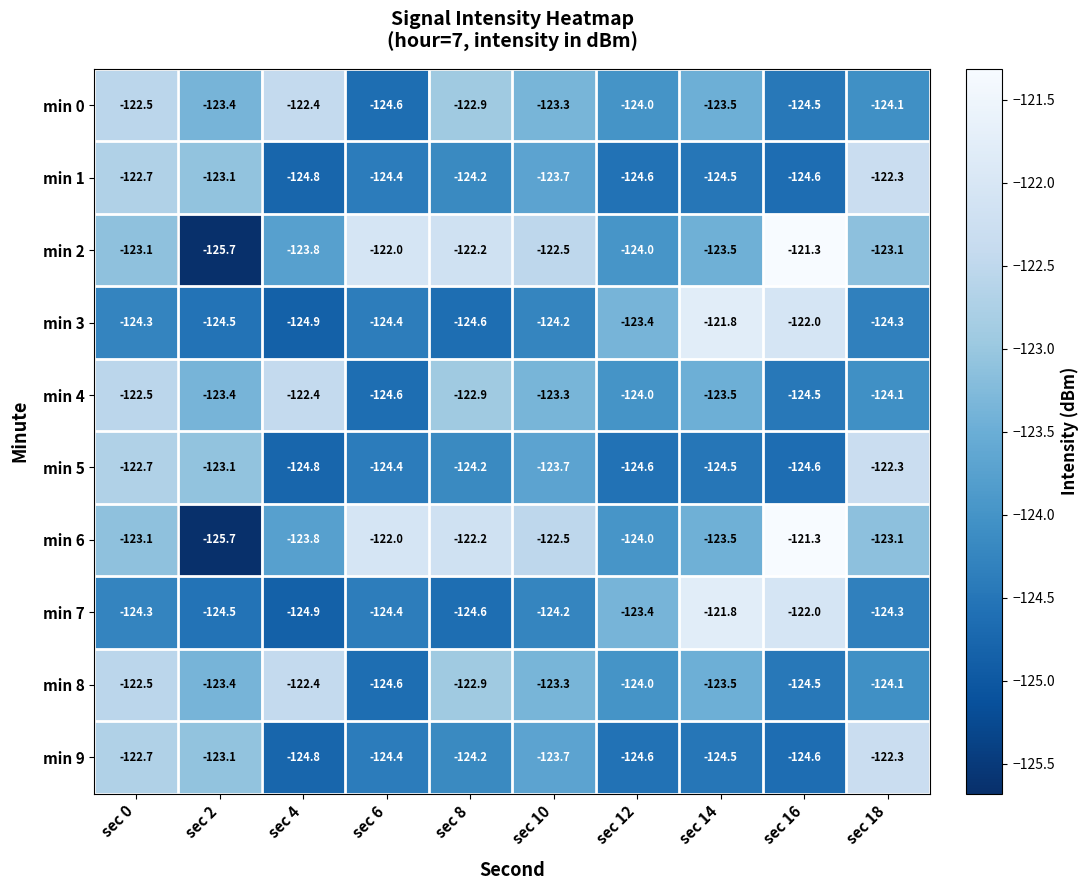

What is the difference between the maximum and minimum values in the min 9 series?

2.5